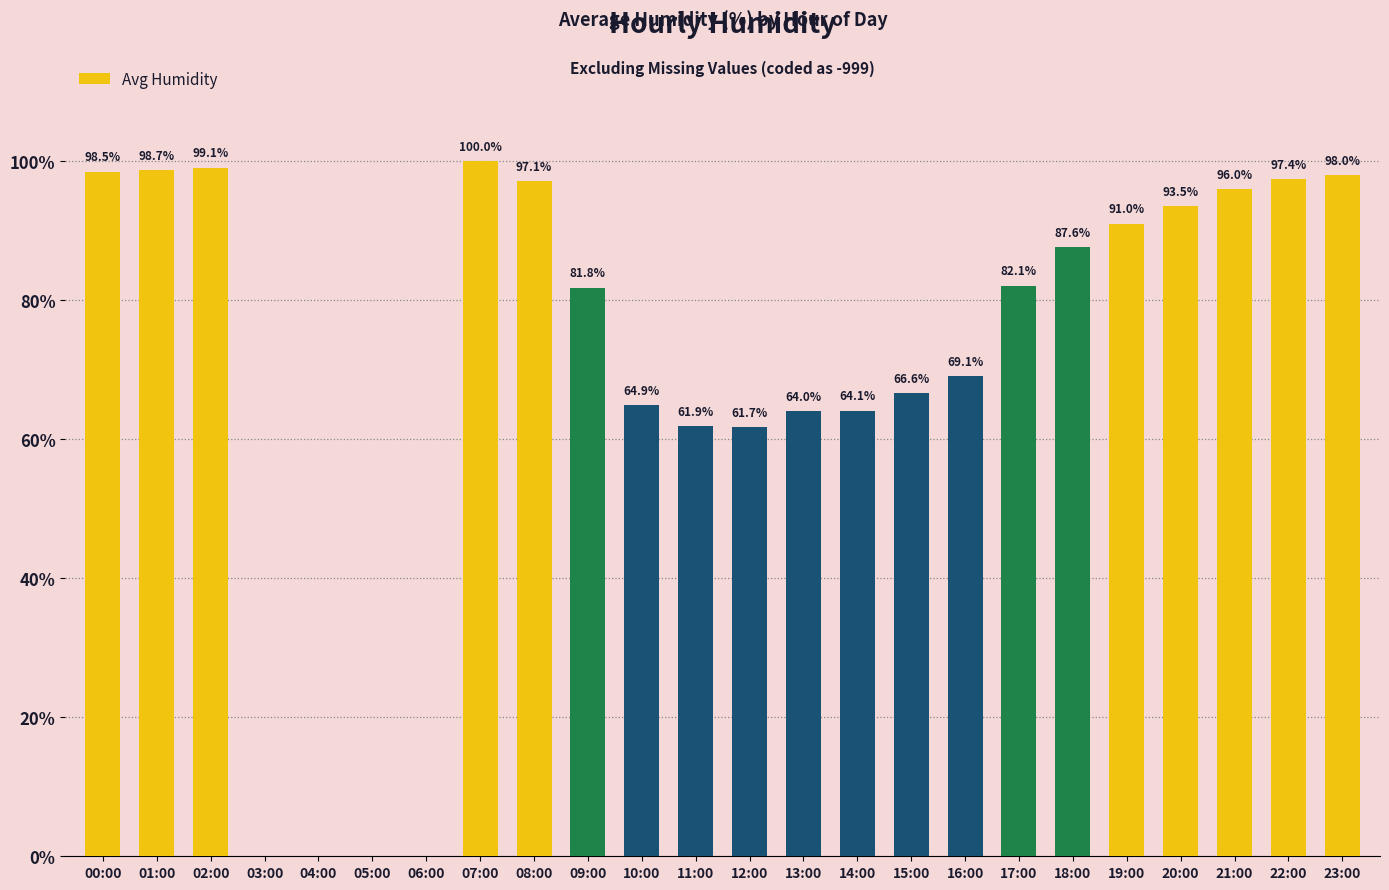

How many distinct data groups are displayed?

1